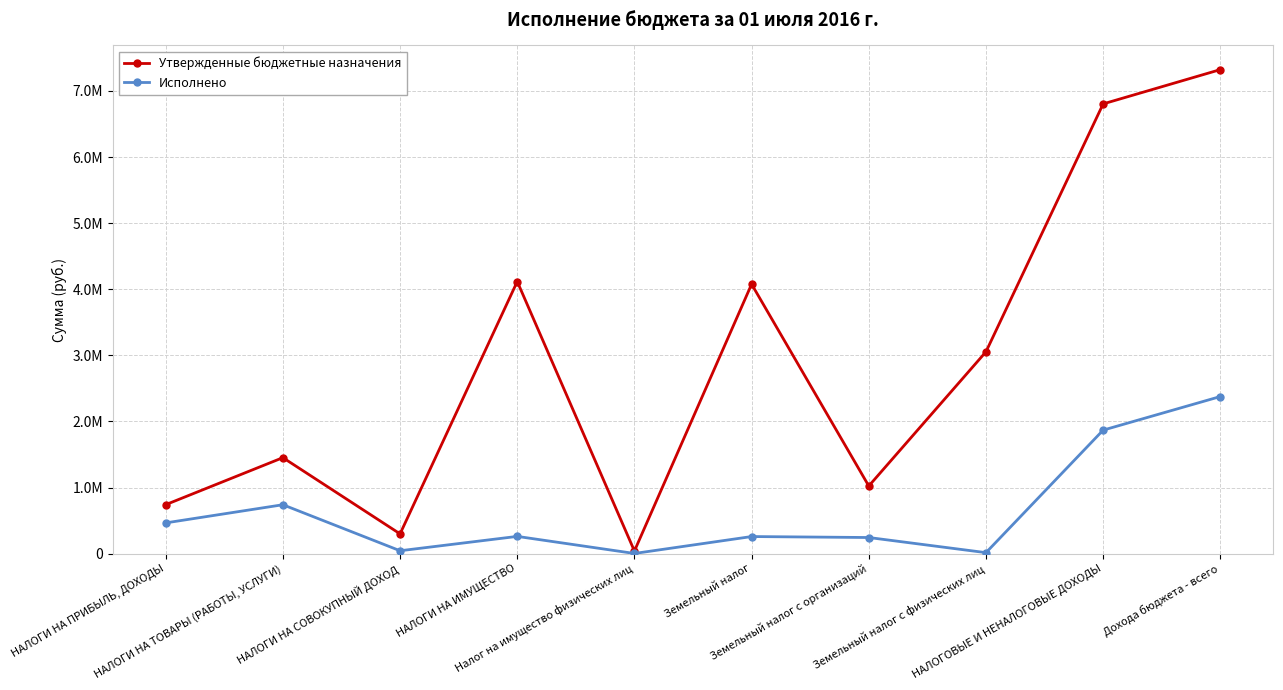

True or false: Утвержденные бюджетные назначения and Исполнено intersect in this chart.

False